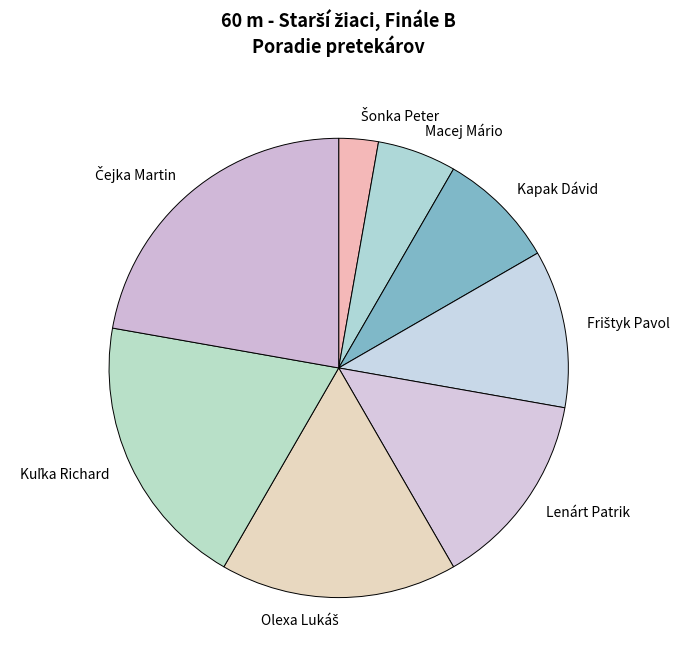

The Lenárt Patrik slice represents 14% of the pie. True or false?

True